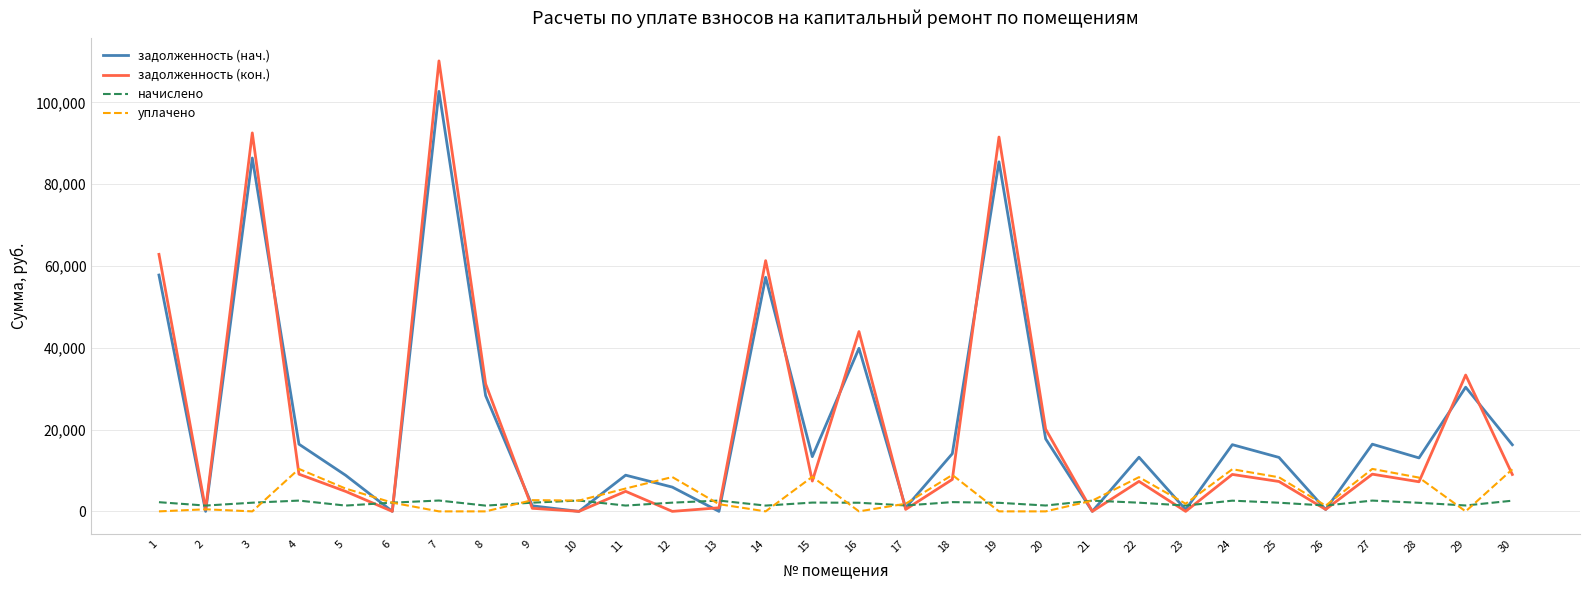

List the series in order of their peak value, lowest first.

начислено, уплачено, задолженность (нач.), задолженность (кон.)